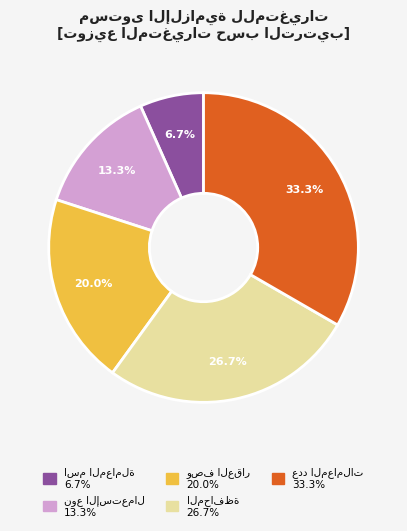

How many slices are in this pie chart?

5